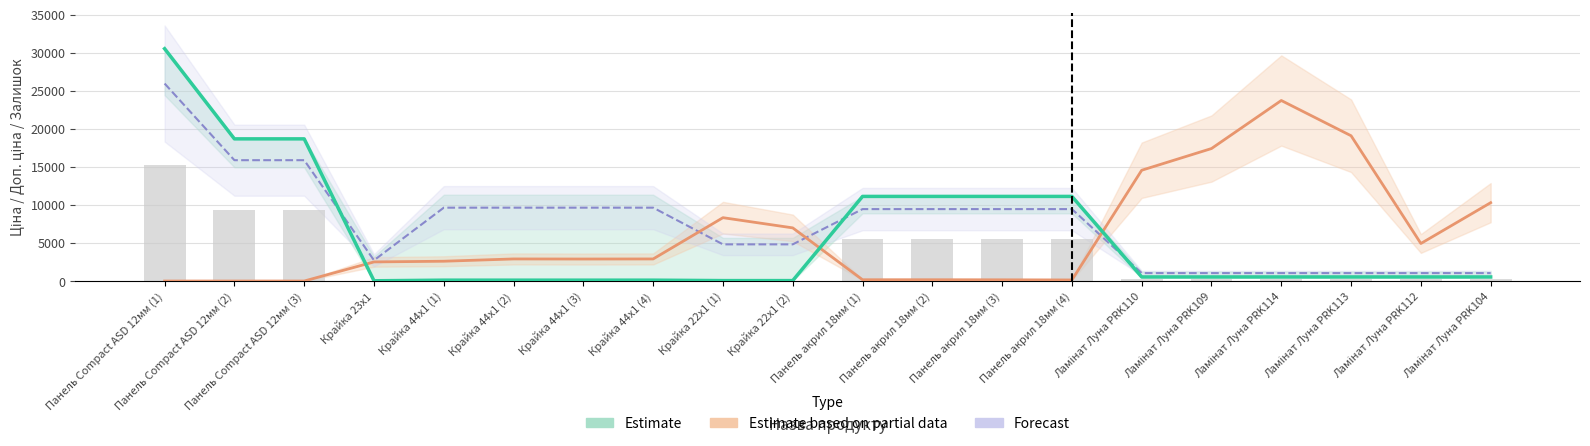

How many bars are there in each group?

3